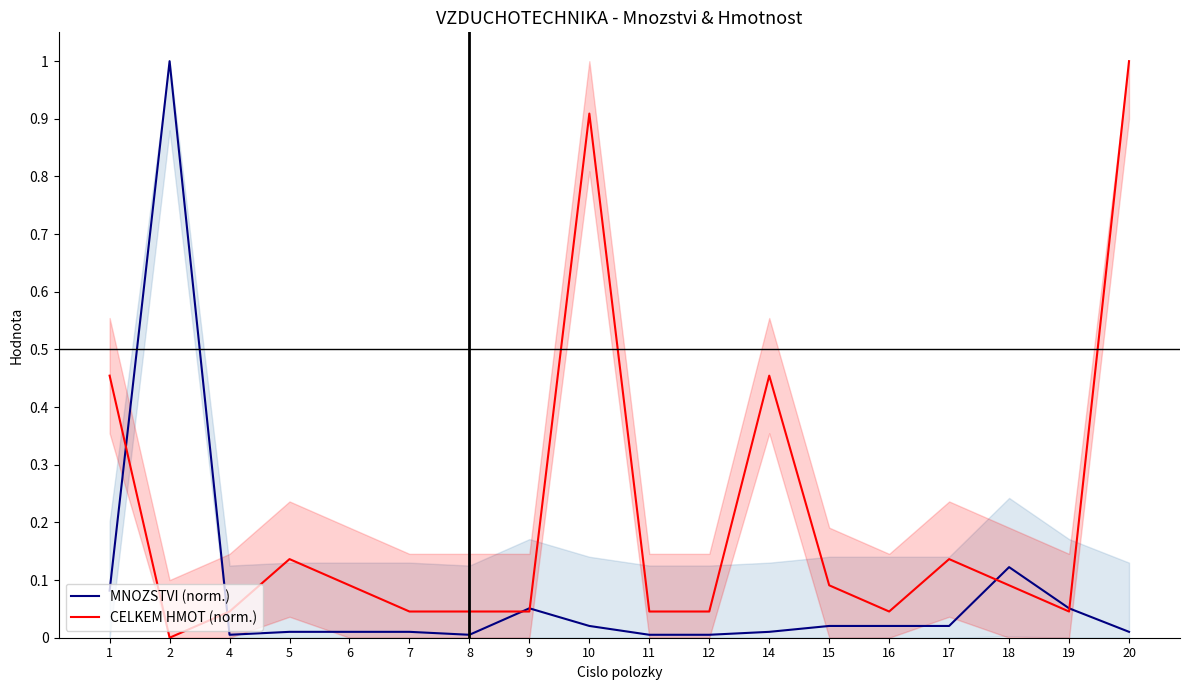

Which series has the largest range (max minus min)?

CELKEM HMOT (norm.)